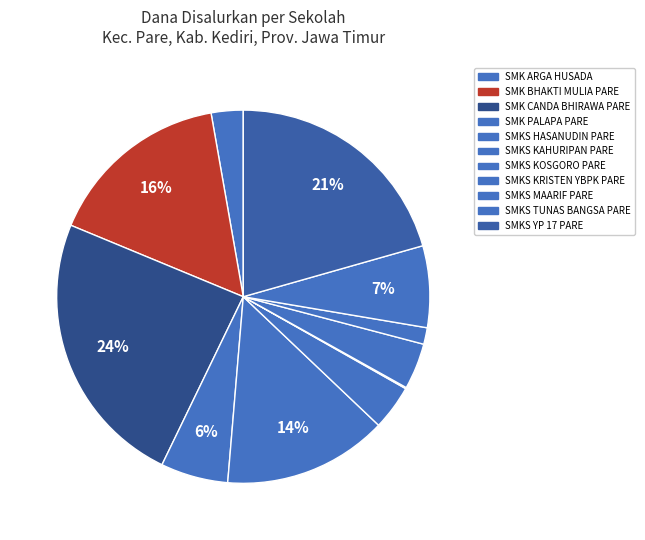

To the nearest percent, what is the combined percentage of SMKS KOSGORO PARE and SMK CANDA BHIRAWA PARE?

24%